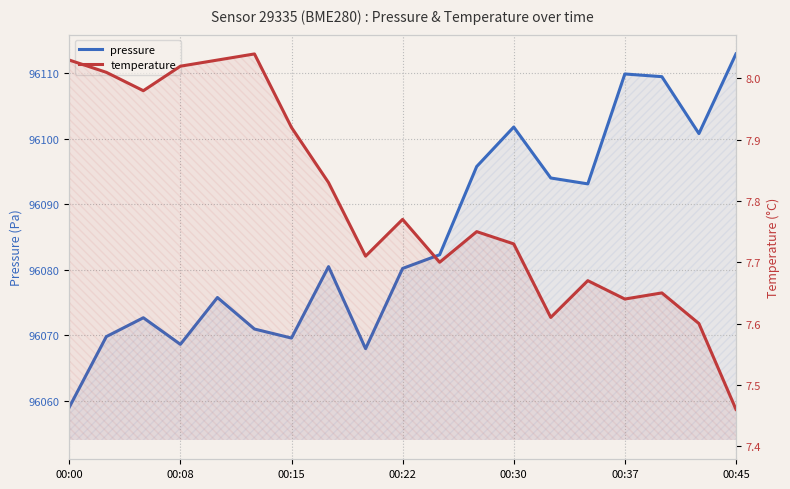

At how many categories does at least one series exceed 62490?

19